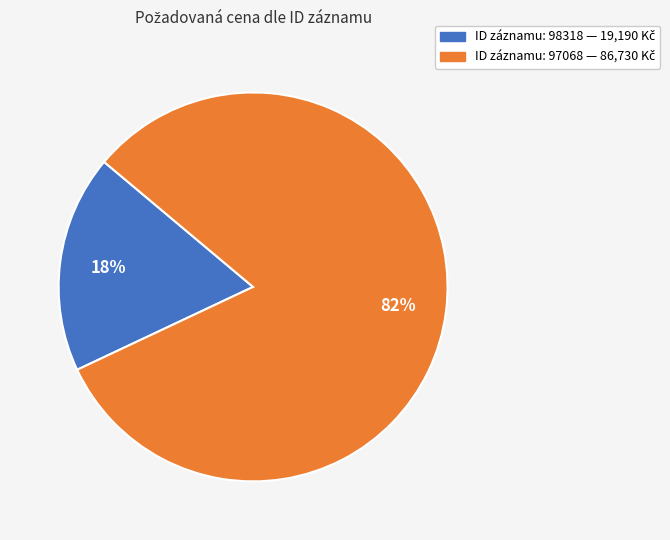

To the nearest percent, what is the difference between the largest and smallest slice percentages?

64%